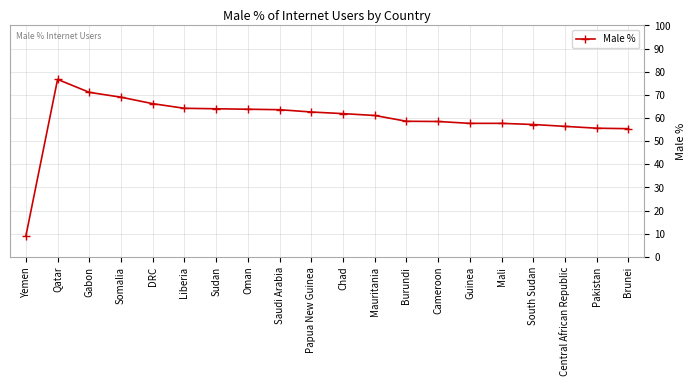

Is it true that the value at Pakistan is 55.6?

True